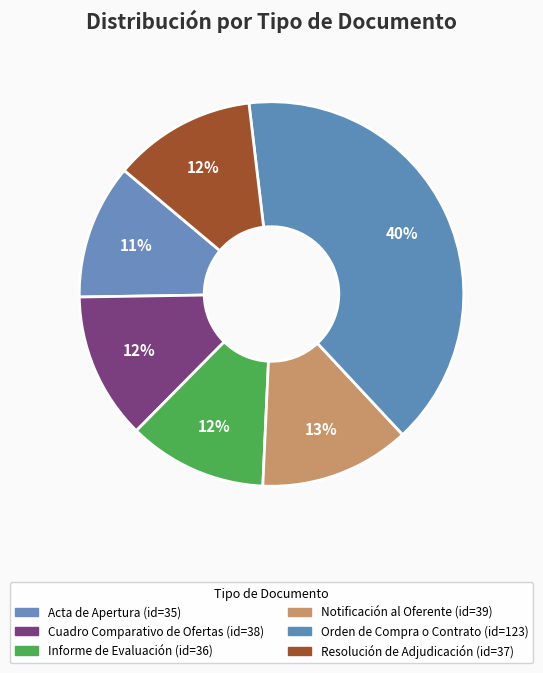

To the nearest percent, what portion does Informe de Evaluación represent?

12%